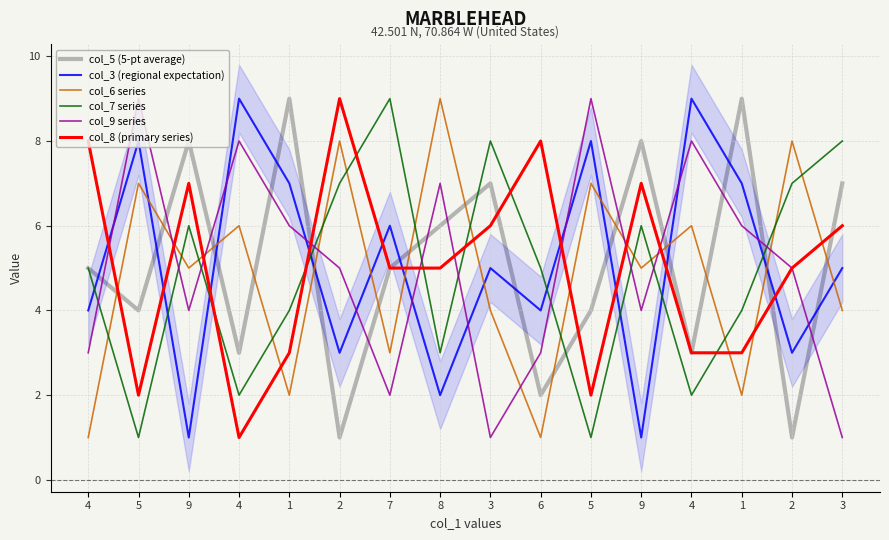

Where does the col_8 (primary series) series first go above 5?

4